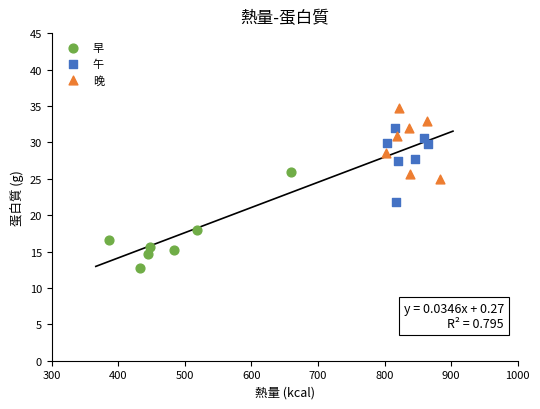

Which series contains the highest Y value?

晚